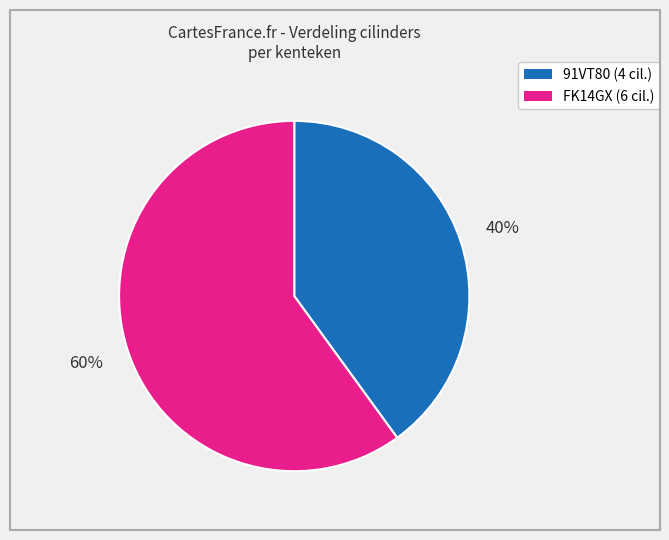

What percentage is the 91VT80 slice, to the nearest percent?

40%